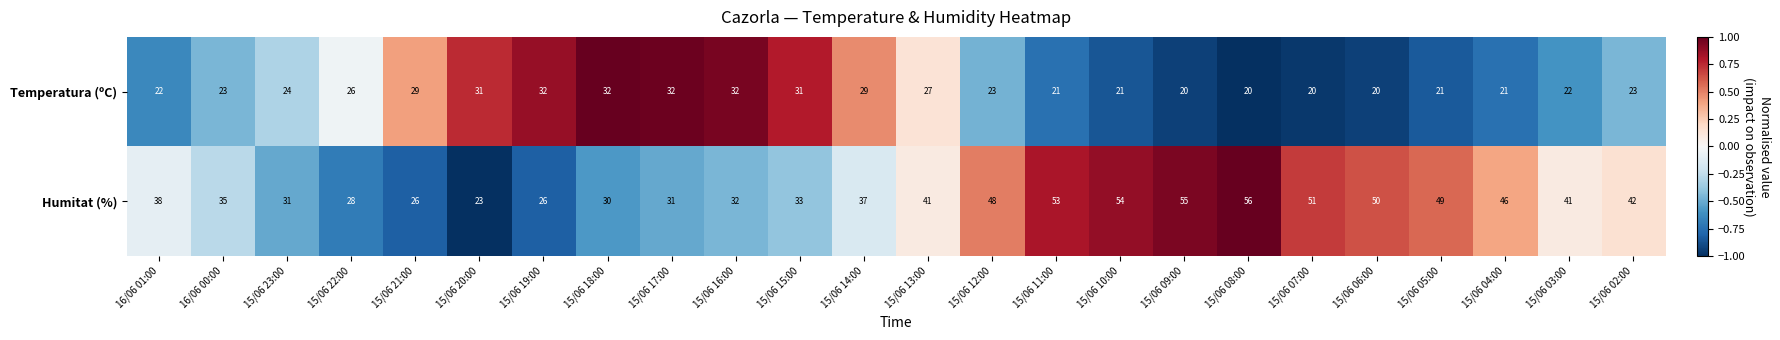

Rank the series by their average value, from highest to lowest.

Humitat (%), Temperatura (ºC)